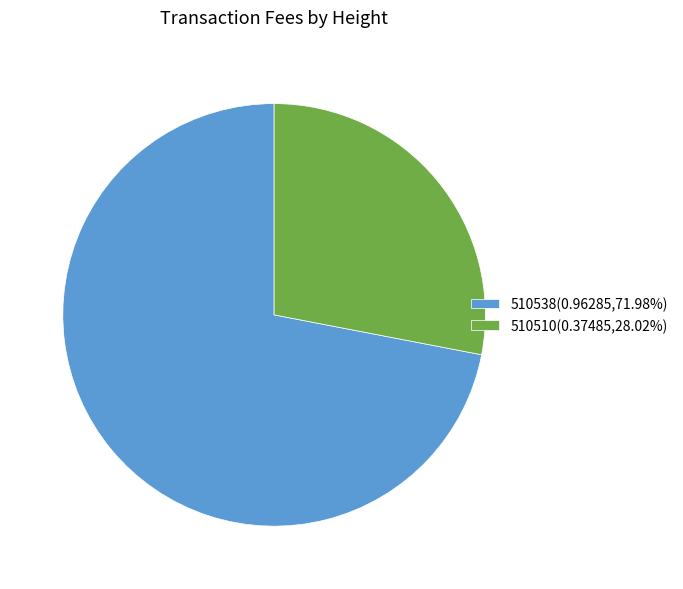

Is there any slice that represents more than half of the pie?

Yes